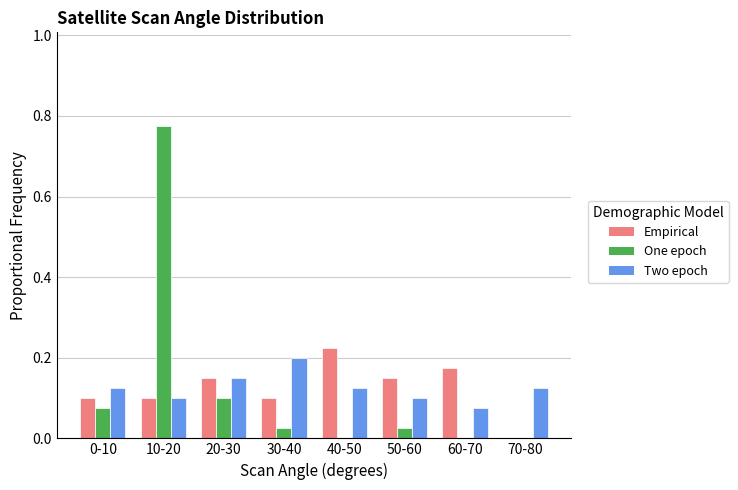

Is the value of One epoch at 60-70 greater than the value of Two epoch at 20-30?

No